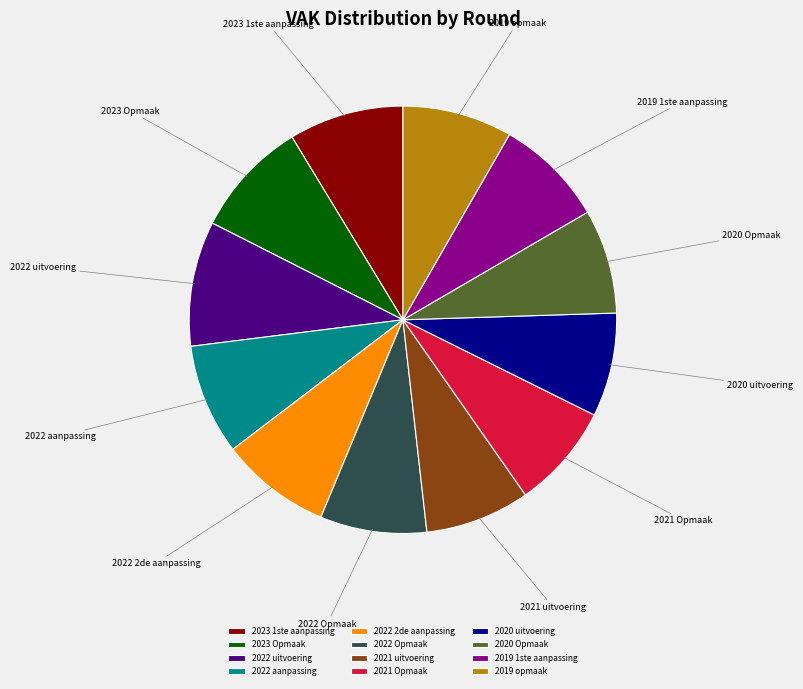

What is the largest slice in the pie chart?

2022 uitvoering